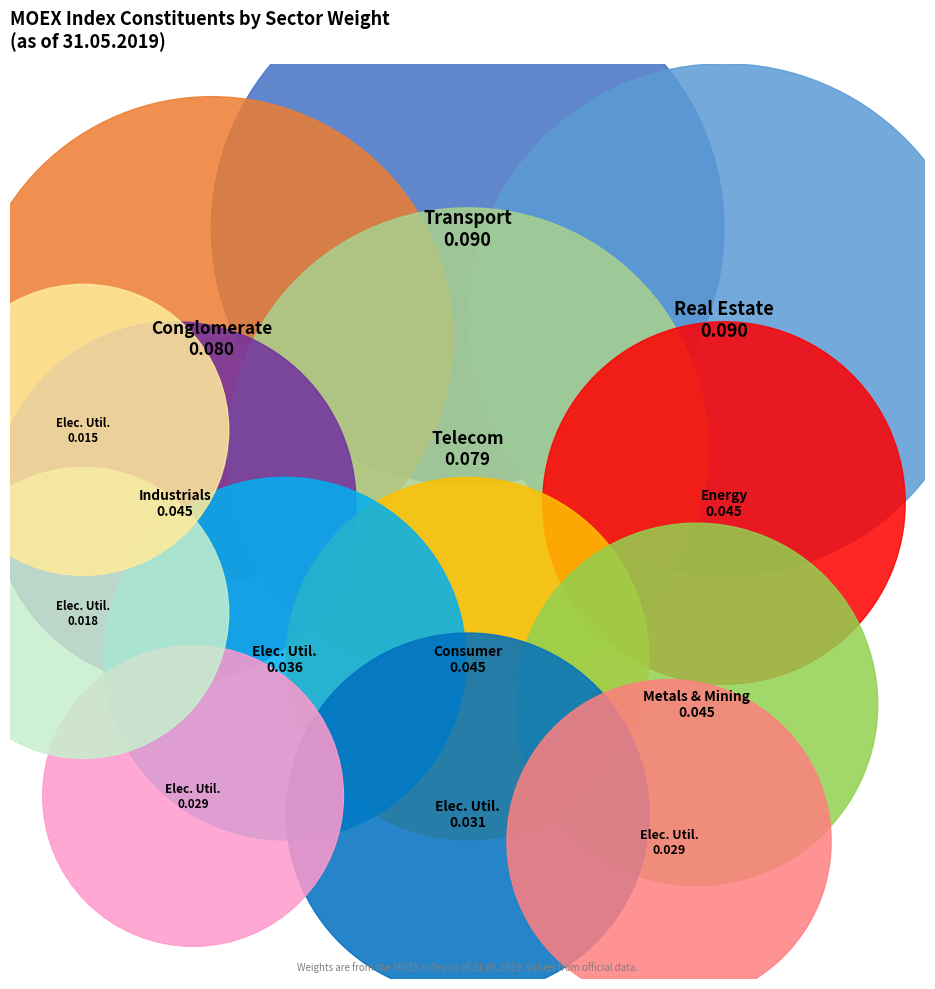

To the nearest percent, what is the difference between the largest and smallest slice percentages?

8%